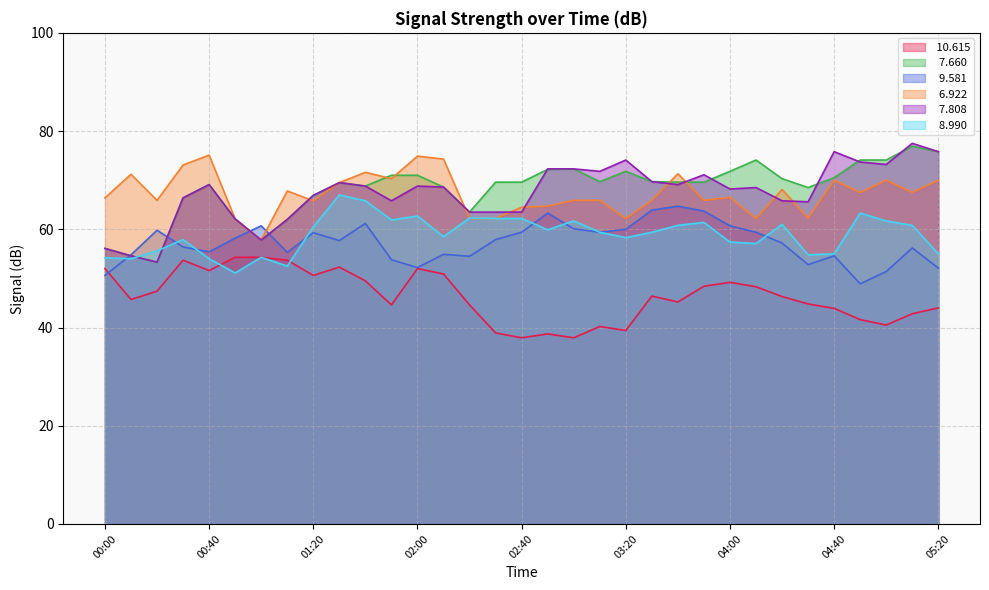

Where is   8.990 nearest to the value 59?

03:10